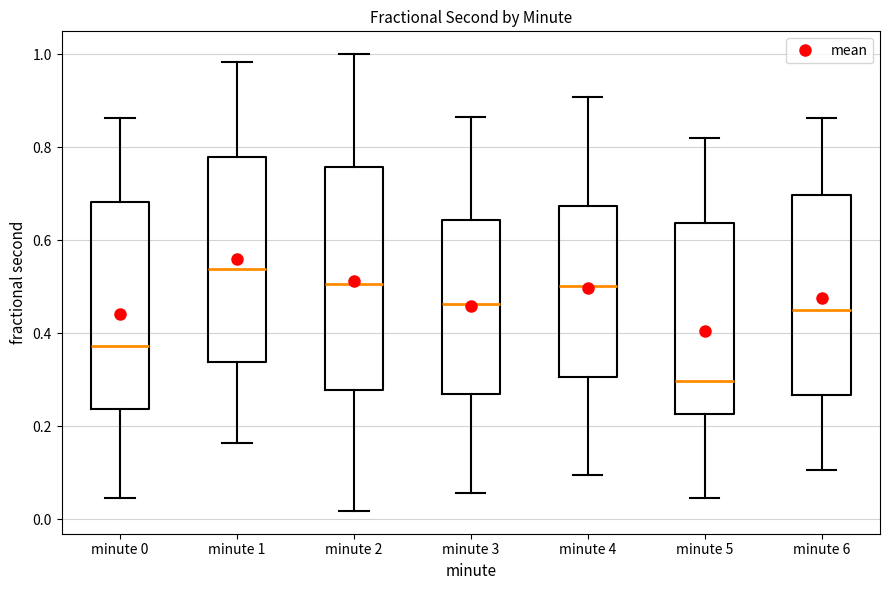

Which box has the lowest median line?

minute 5